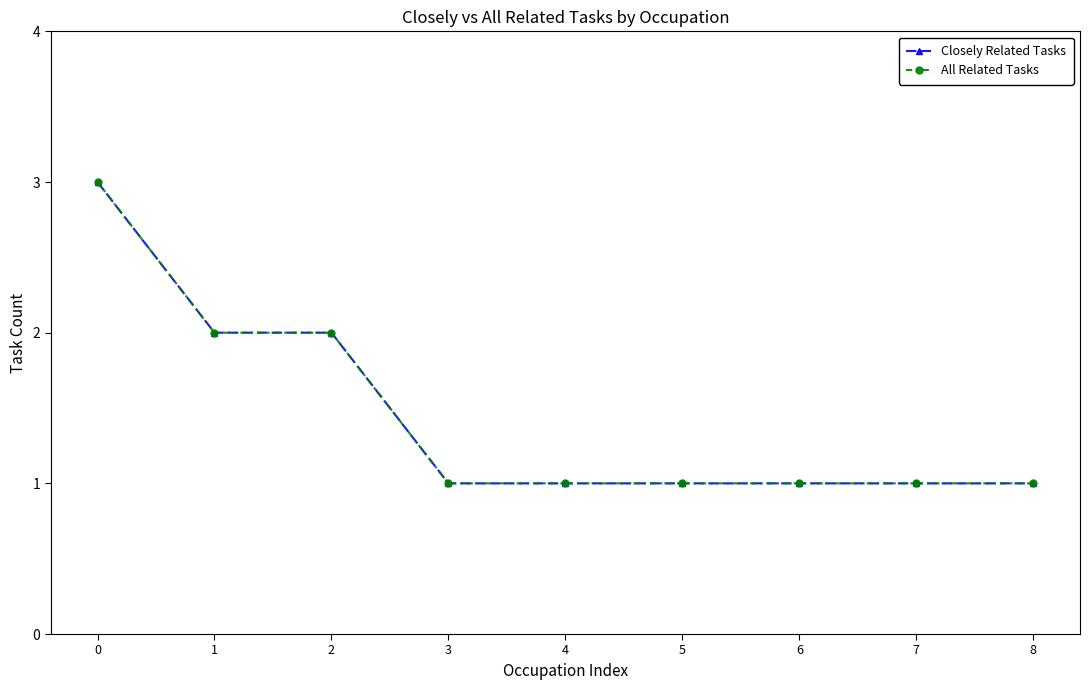

True or false: All Related Tasks and Closely Related Tasks intersect in this chart.

False